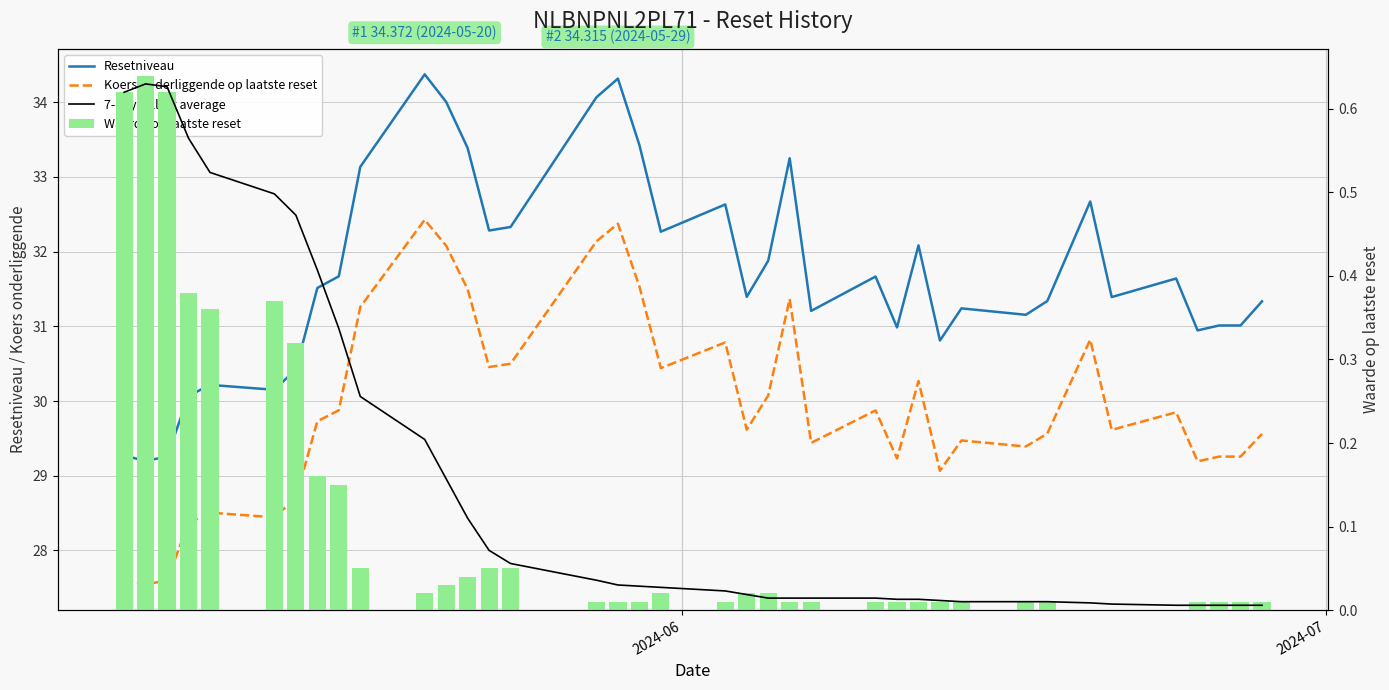

Is the value of Resetniveau at 7 greater than the value of 7-day rolling average at 37?

Yes